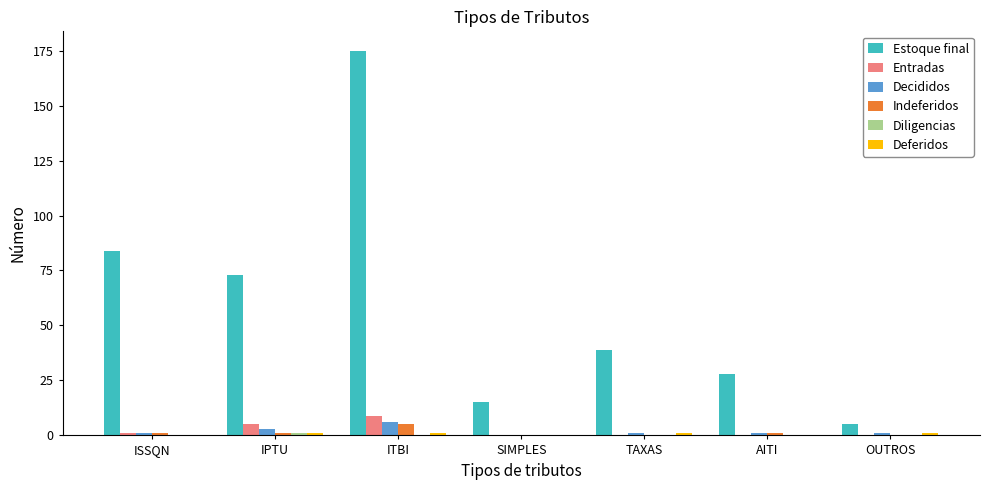

How many categories are shown in the chart?

7